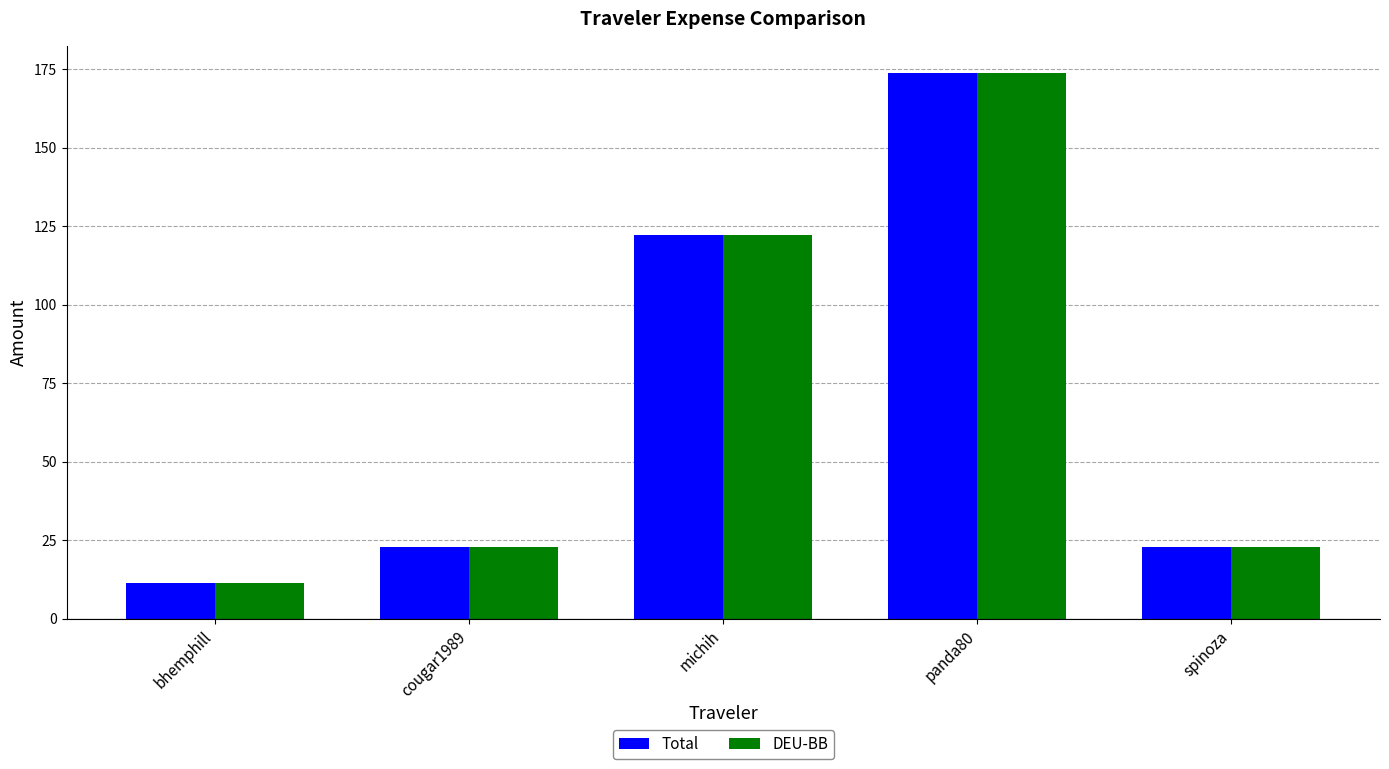

The value of DEU-BB at cougar1989 is 23.0. True or false?

True